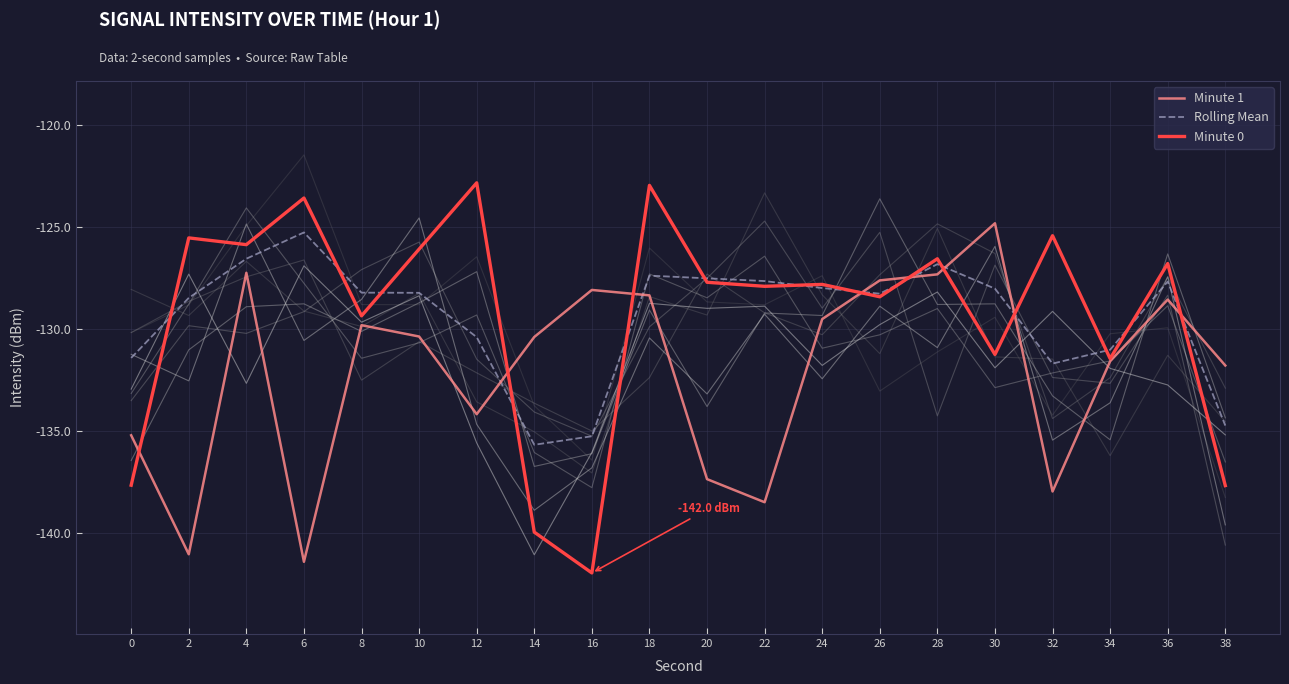

Which label corresponds to the largest value in the chart?

12